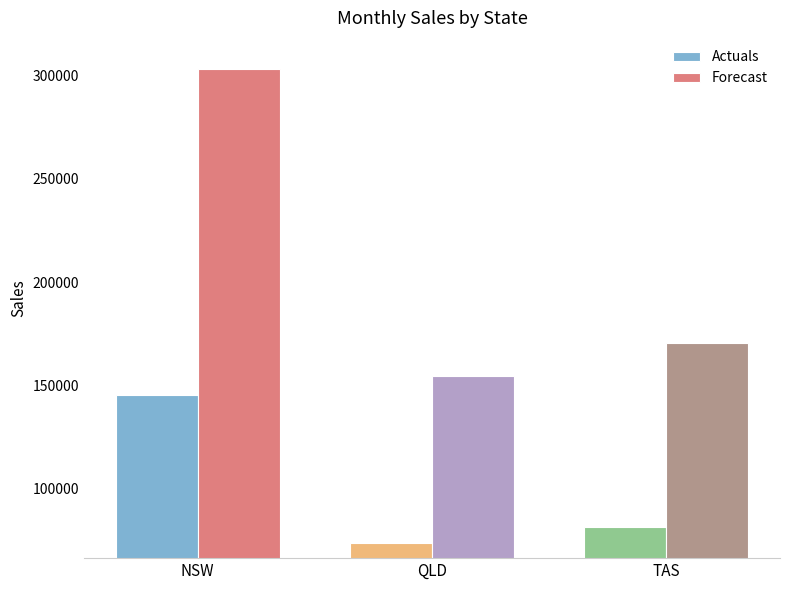

The Actuals series shows 46320.5 at TAS. True or false?

False